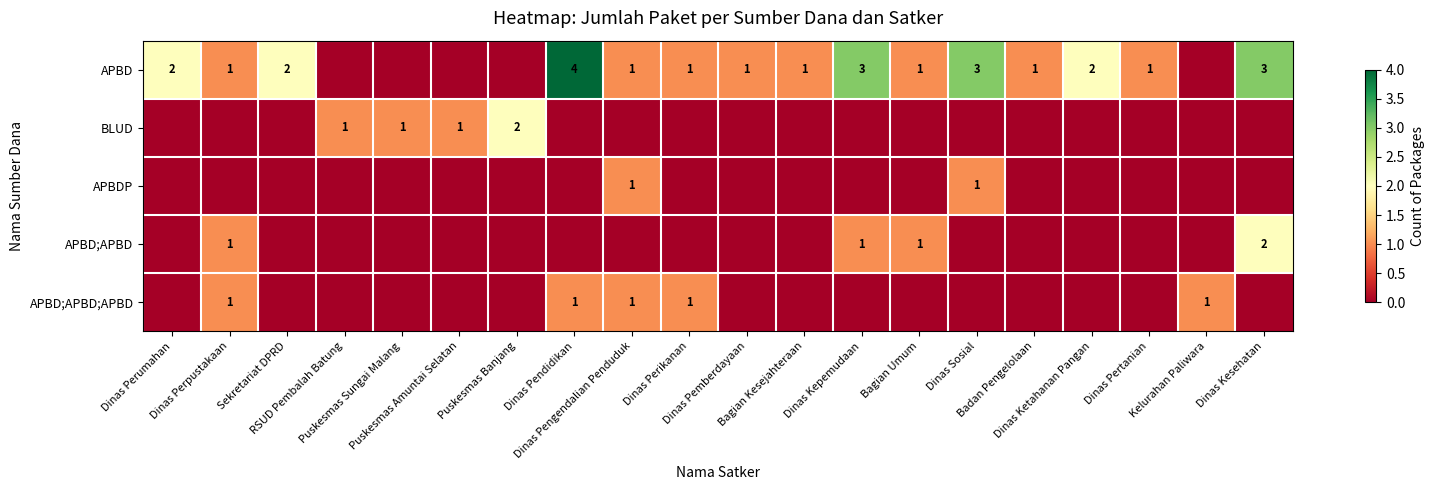

At which category is the sum across all series the highest?

Dinas Pendidikan